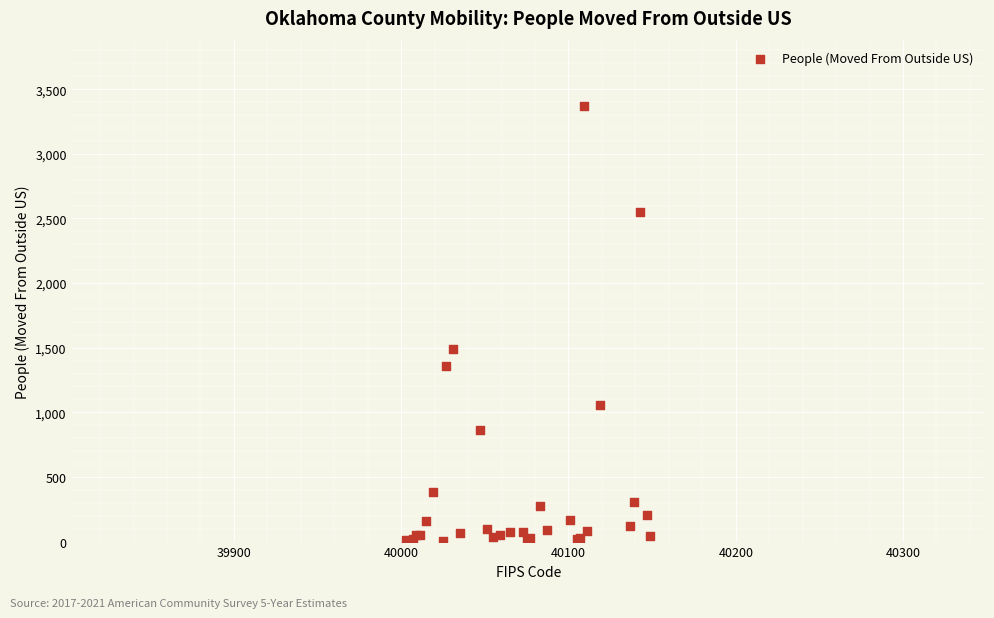

What Y value in the scatter plot is closest to 1688?

1488